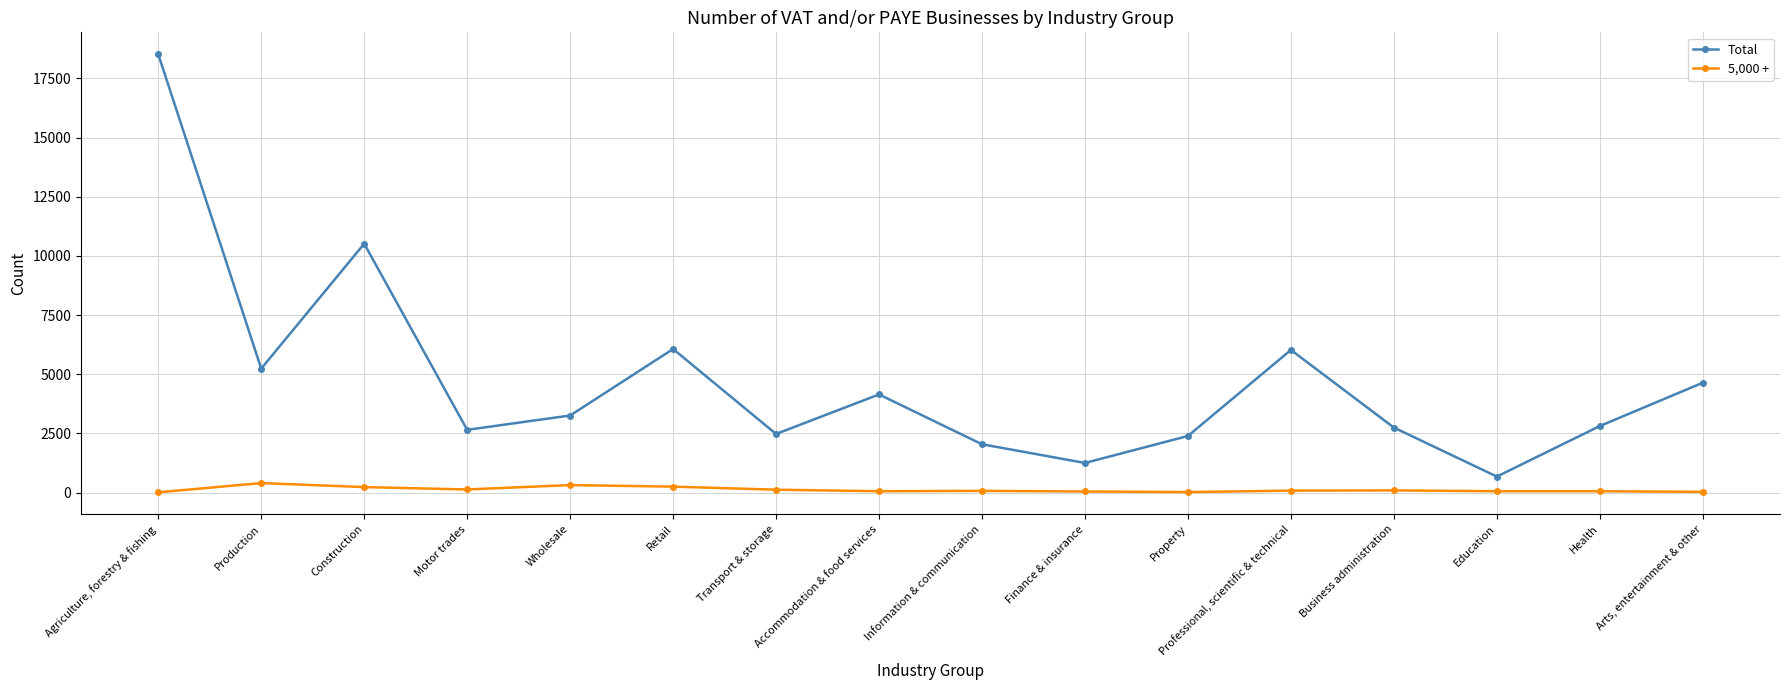

Does the chart have visible grid lines?

Yes